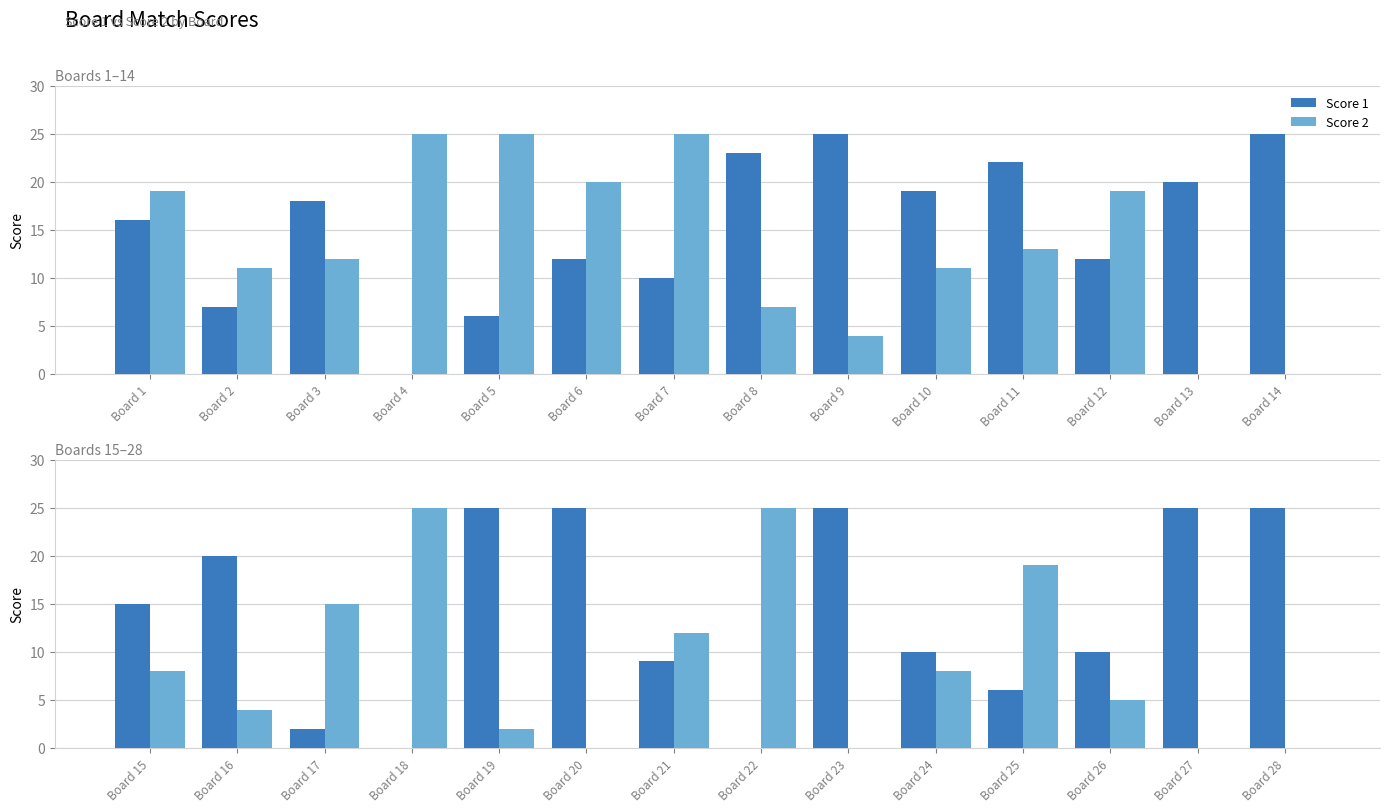

Rank the series by their average value, from highest to lowest.

Score 1, Score 2